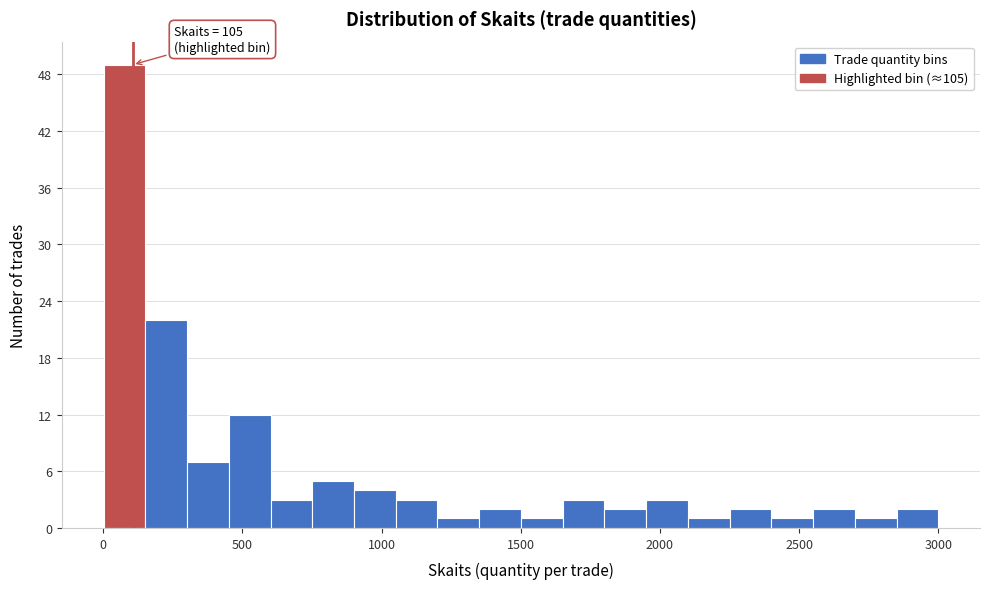

Around what value on the x-axis is the tallest bar? Give the approximate position of its centre, as read against the axis.

100